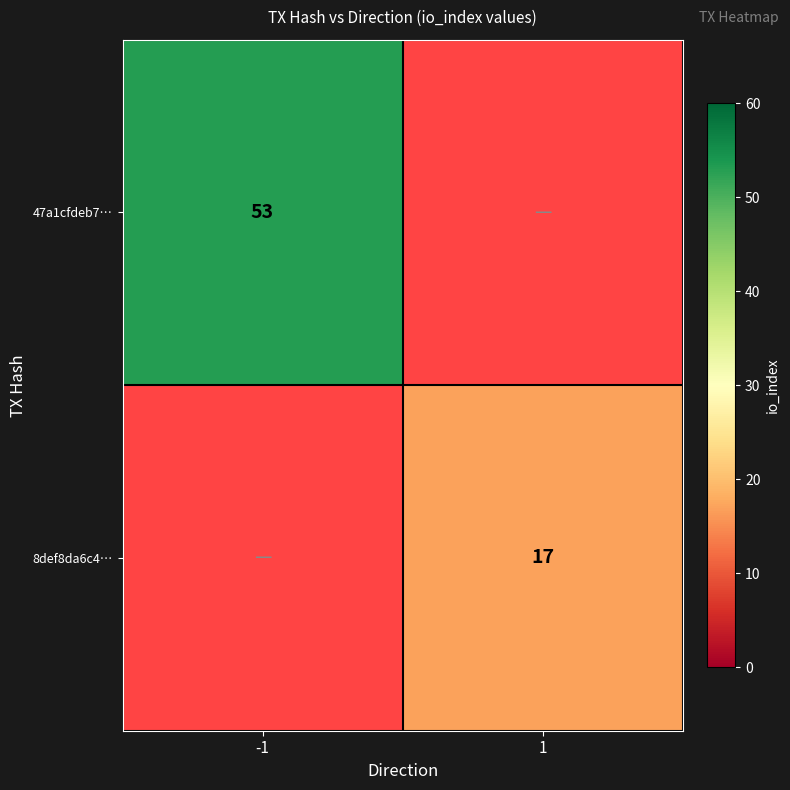

True or false: 8def8da6c4… has a value of 11 at 1.

False